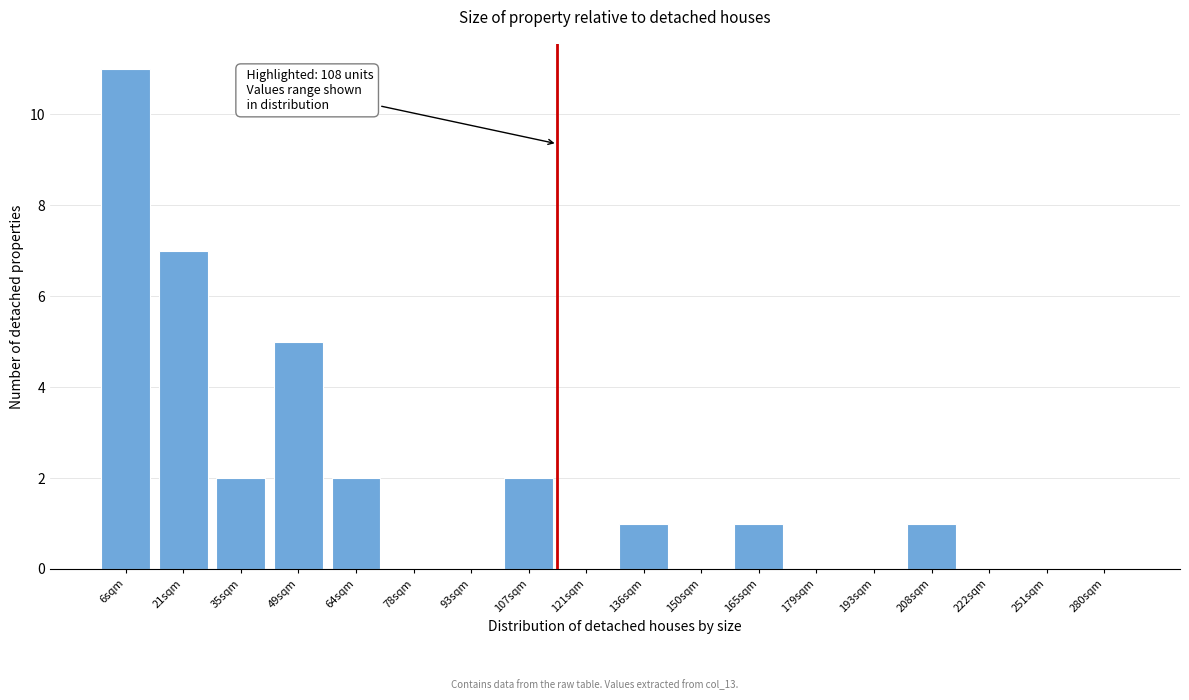

Reading left to right, extract all data points from this chart.

6sqm=11	21sqm=7	35sqm=2	49sqm=5	64sqm=2	78sqm=0	93sqm=0	107sqm=2	121sqm=0	136sqm=1	150sqm=0	165sqm=1	179sqm=0	193sqm=0	208sqm=1	222sqm=0	251sqm=0	280sqm=0